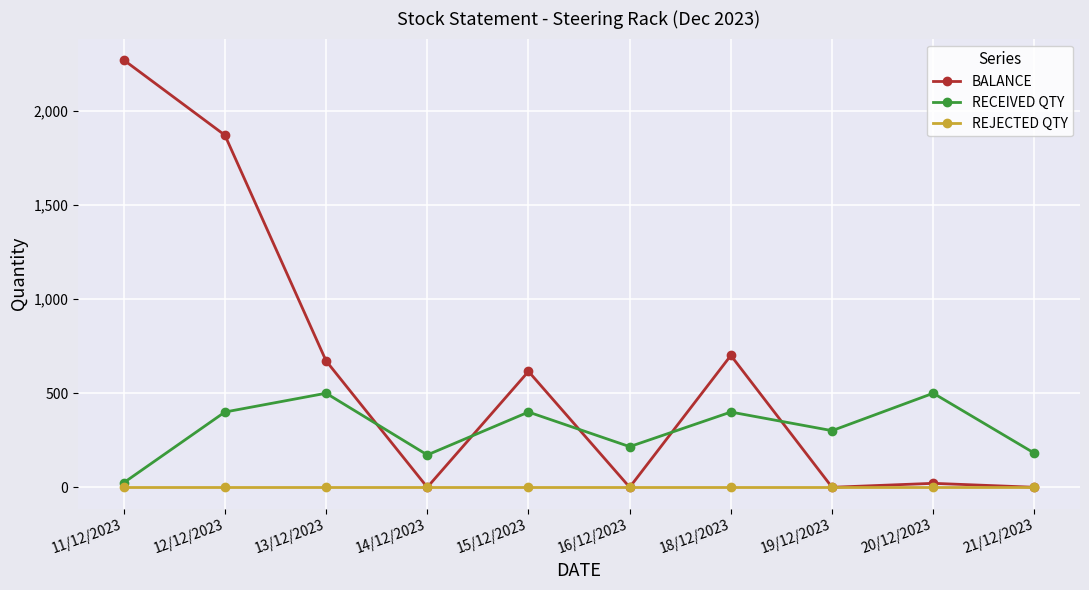

In BALANCE, how many points are lower than both neighbors (excluding endpoints)?

3